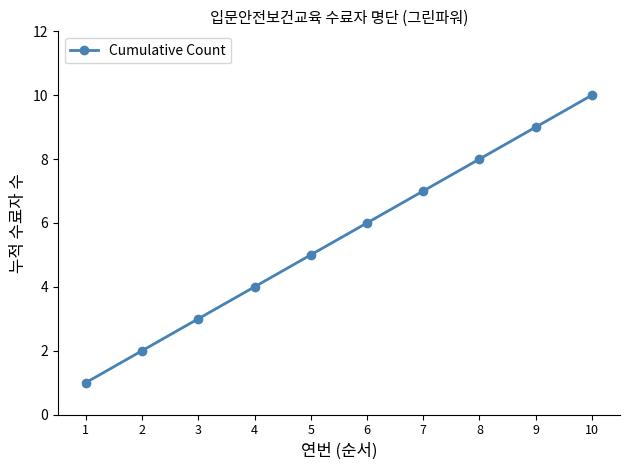

True or false: the data shows 6 at 6.

True